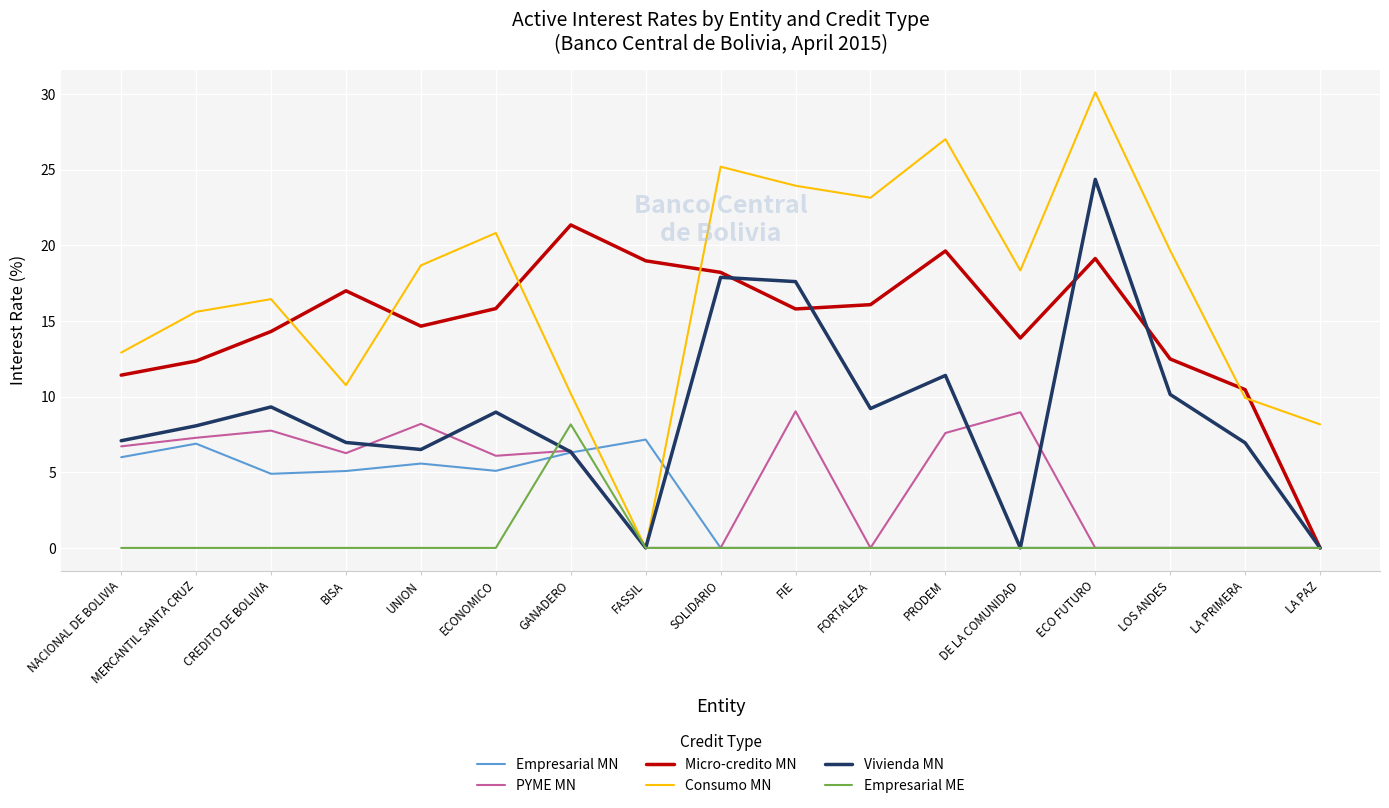

The PYME MN series shows 0.0 at FASSIL. True or false?

True